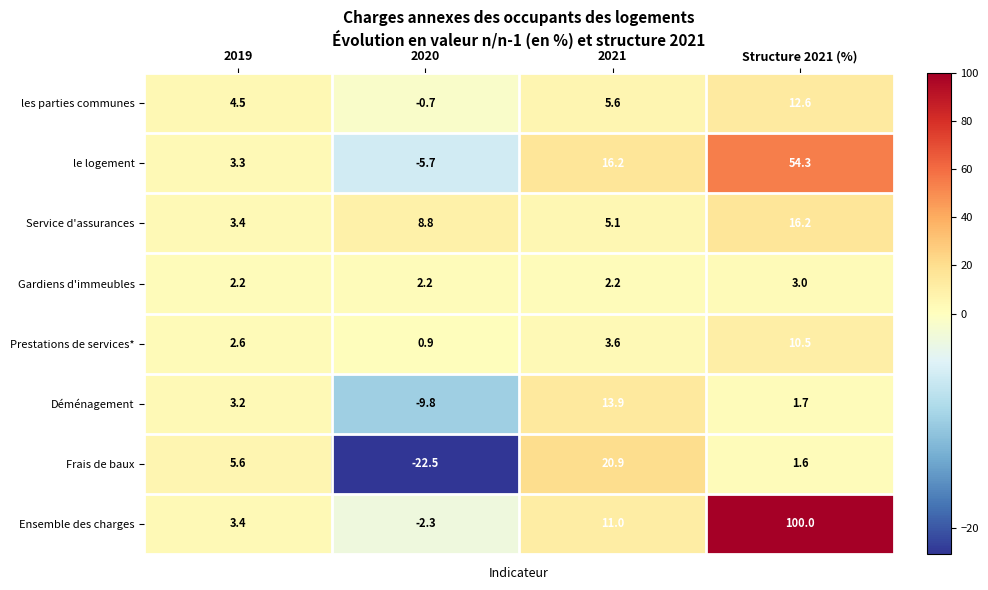

At how many categories does at least one series exceed 56?

1